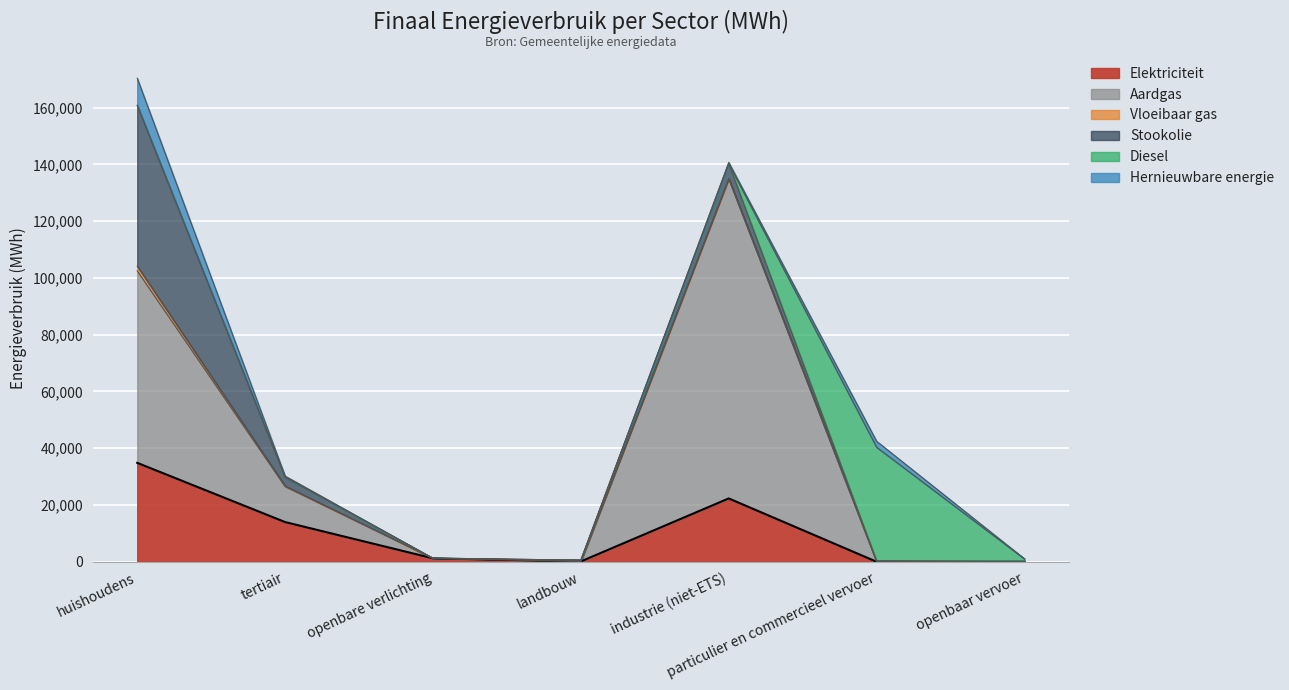

At which category is the sum across all series the highest?

huishoudens